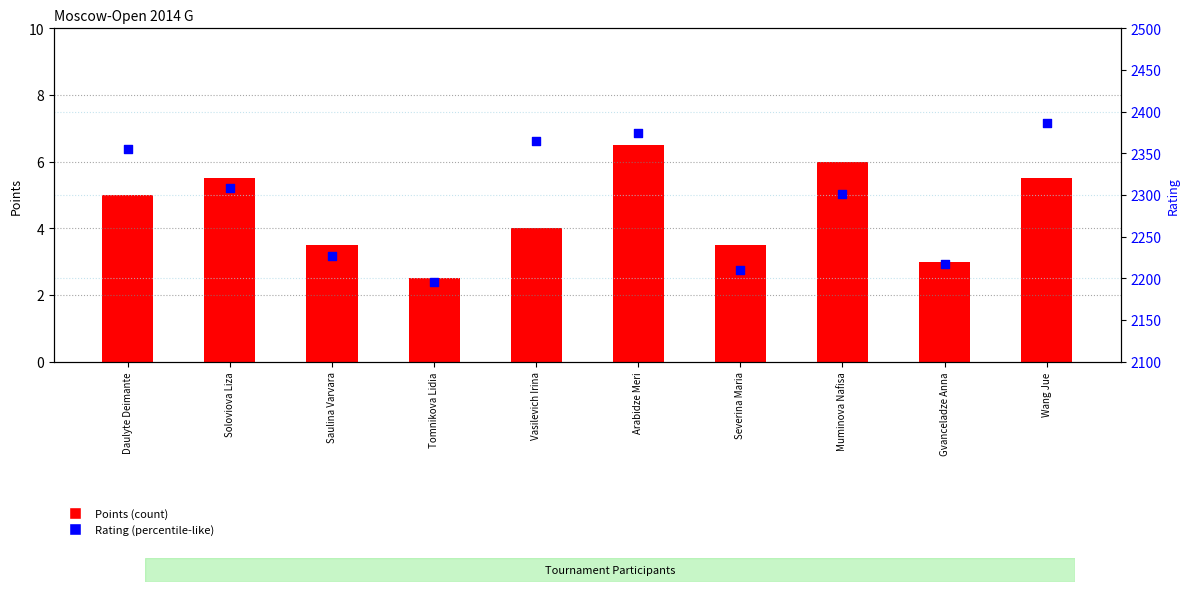

Which series has the largest Y range (max minus min)?

Rating